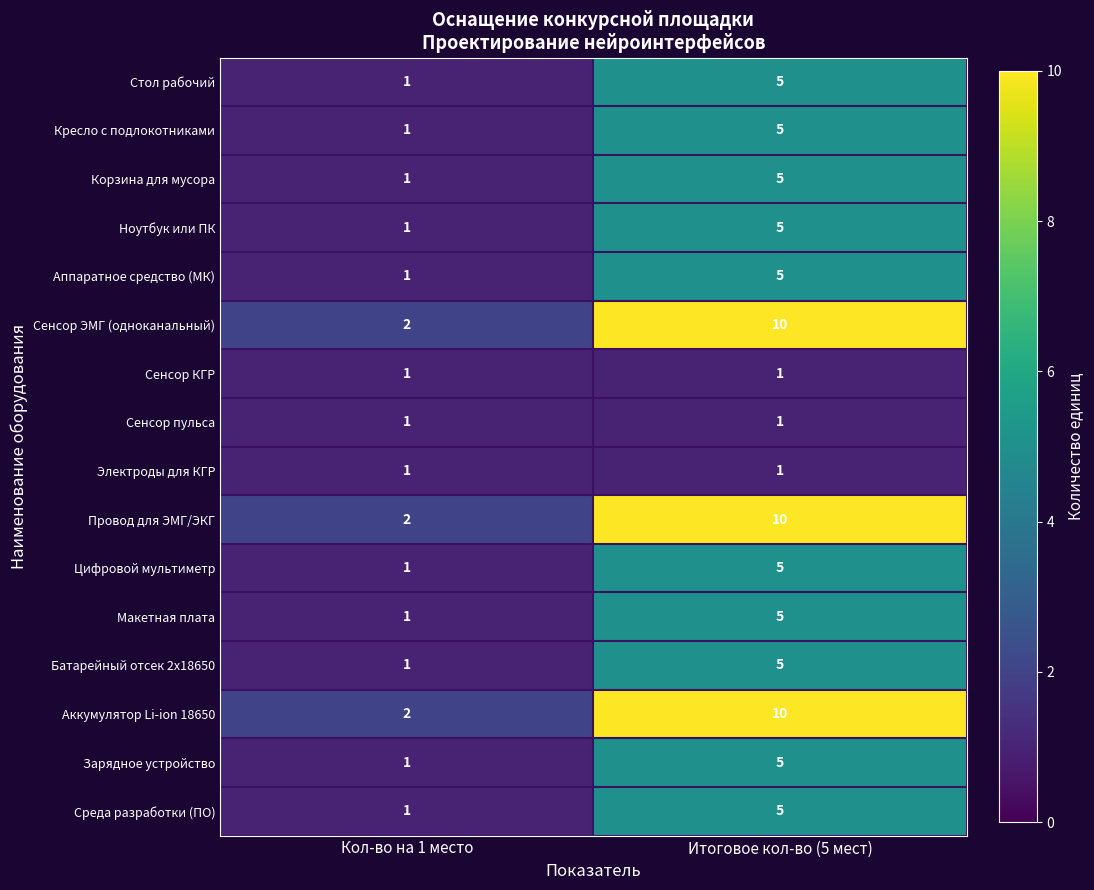

What is the sum of all Ноутбук или ПК values?

6